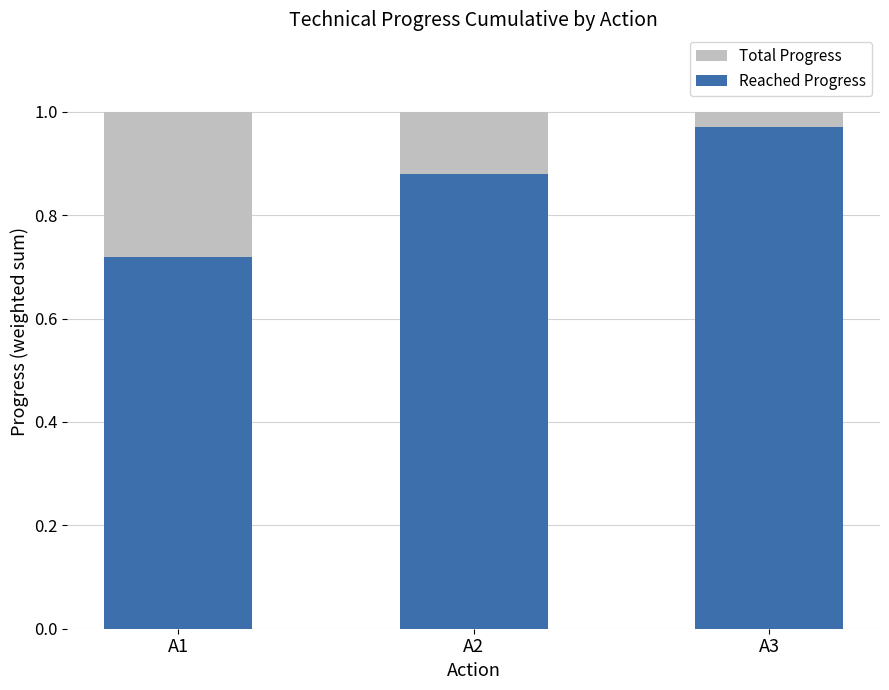

The Reached Progress series shows 0.7 at A1. True or false?

True